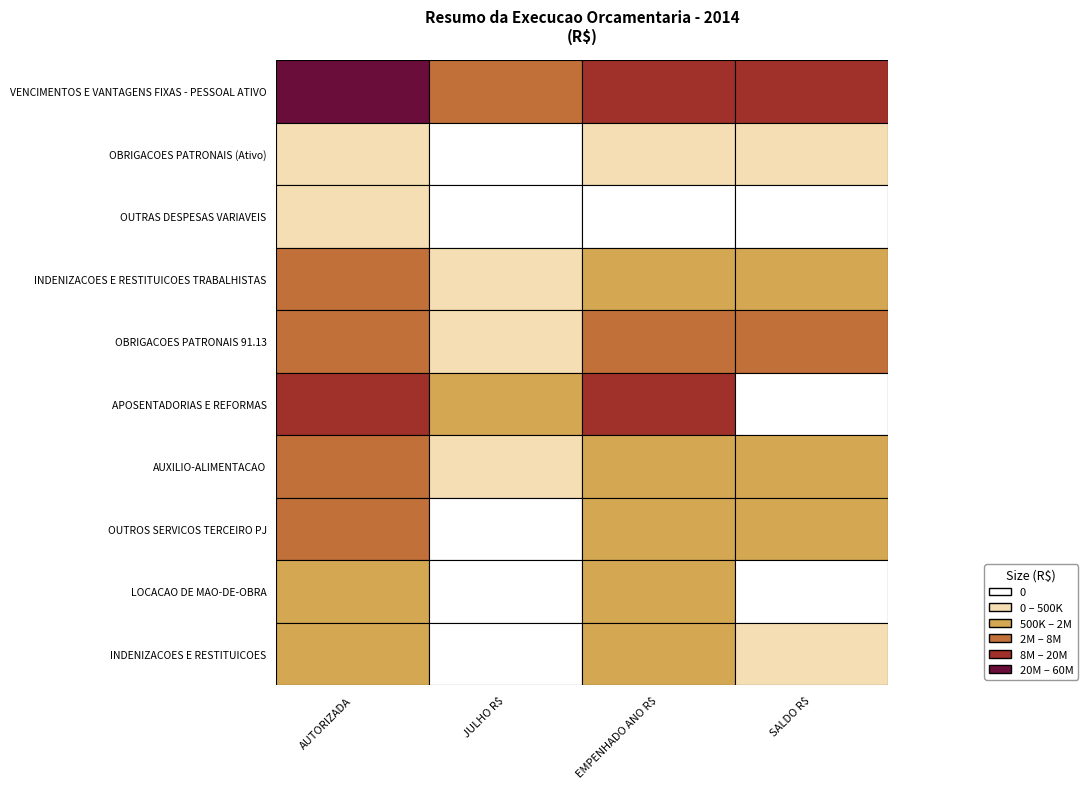

What is the difference between the second highest and second lowest values in the VENCIMENTOS E VANTAGENS FIXAS - PESSOAL ATIVO series?

3120826.7